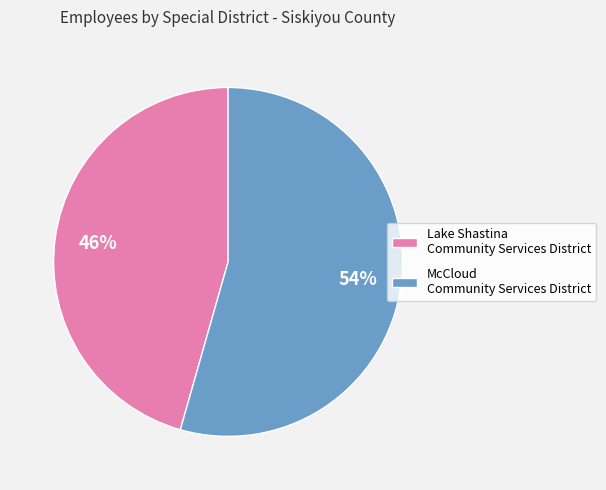

Do Lake Shastina Community Services District and McCloud Community Services District together represent more than half of the pie?

Yes